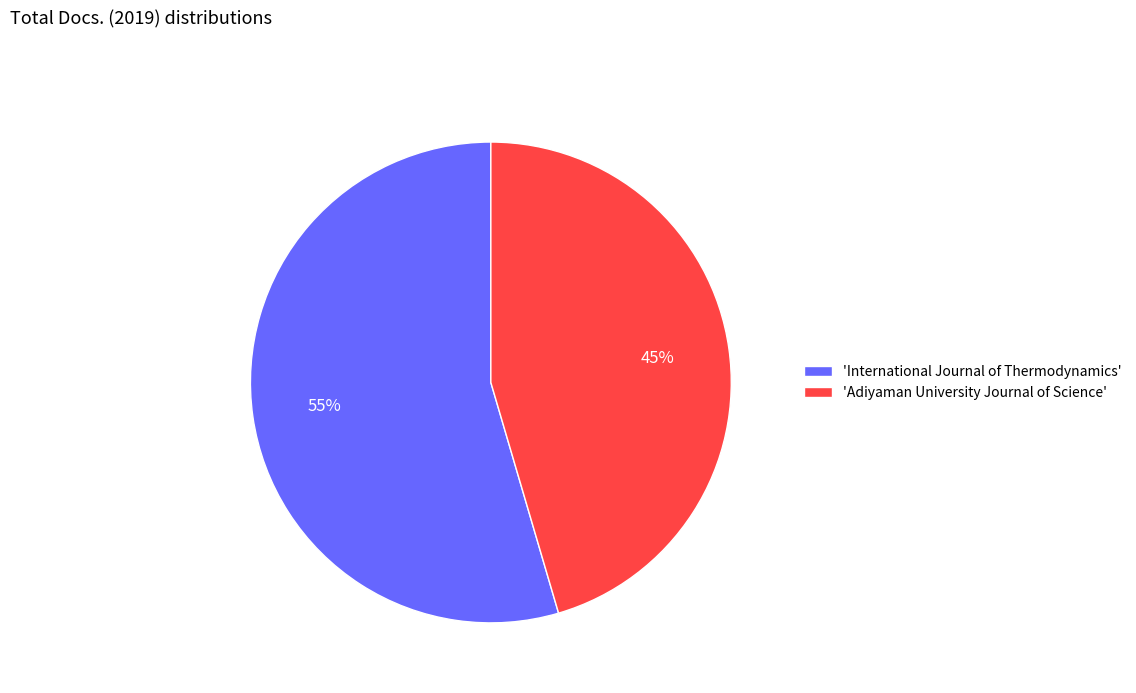

To the nearest percent, what is the combined percentage of 'Adiyaman University Journal of Science' and 'International Journal of Thermodynamics'?

100%